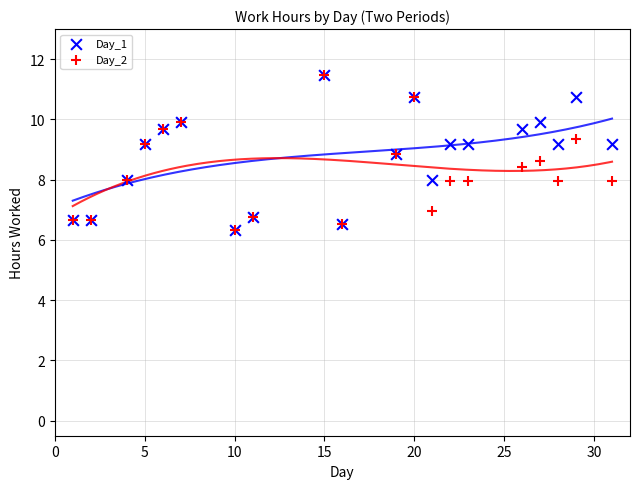

What are all the series names shown in the legend?

Day_1, Day_2